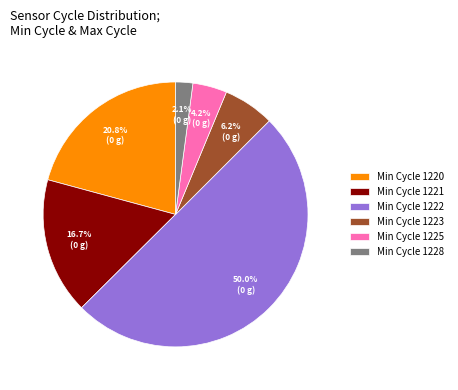

Which category has the biggest portion of the pie?

Min Cycle 1222